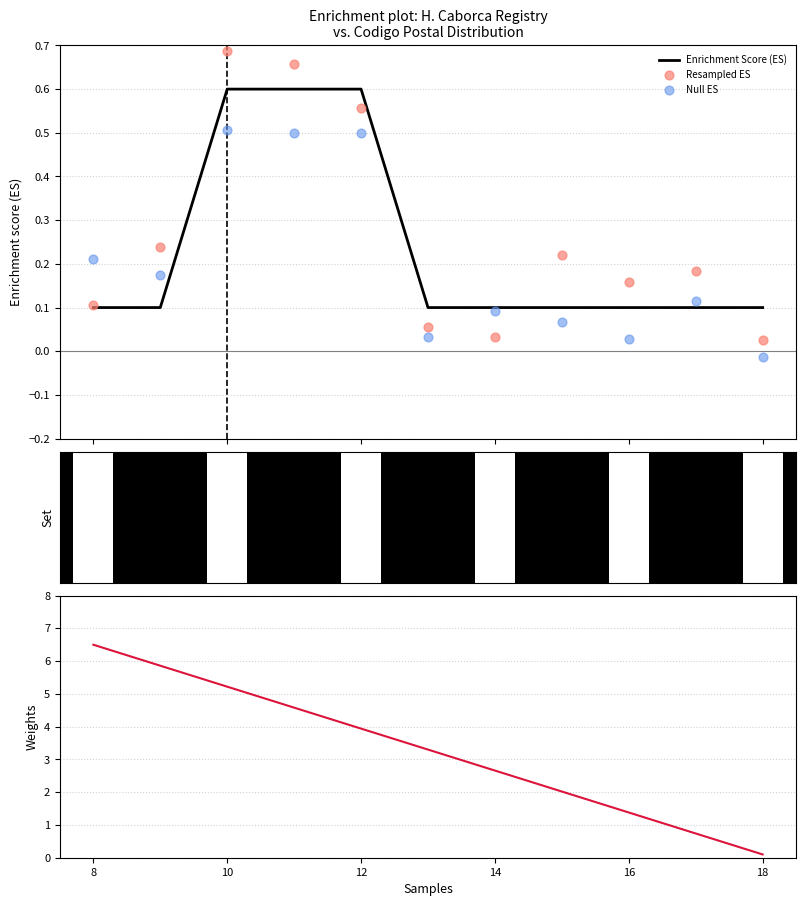

What is the maximum value for Enrichment Score (ES)?

0.6